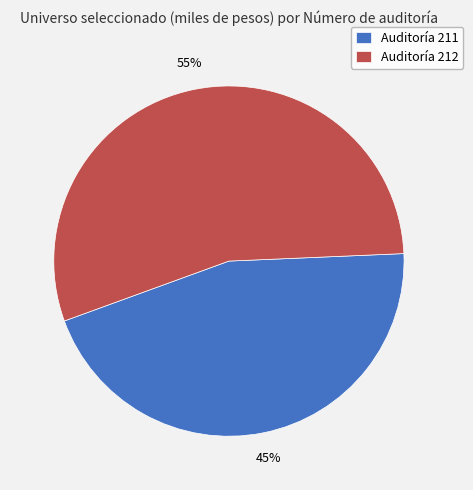

Which has a higher value, Auditoría 211 or Auditoría 212?

Auditoría 212